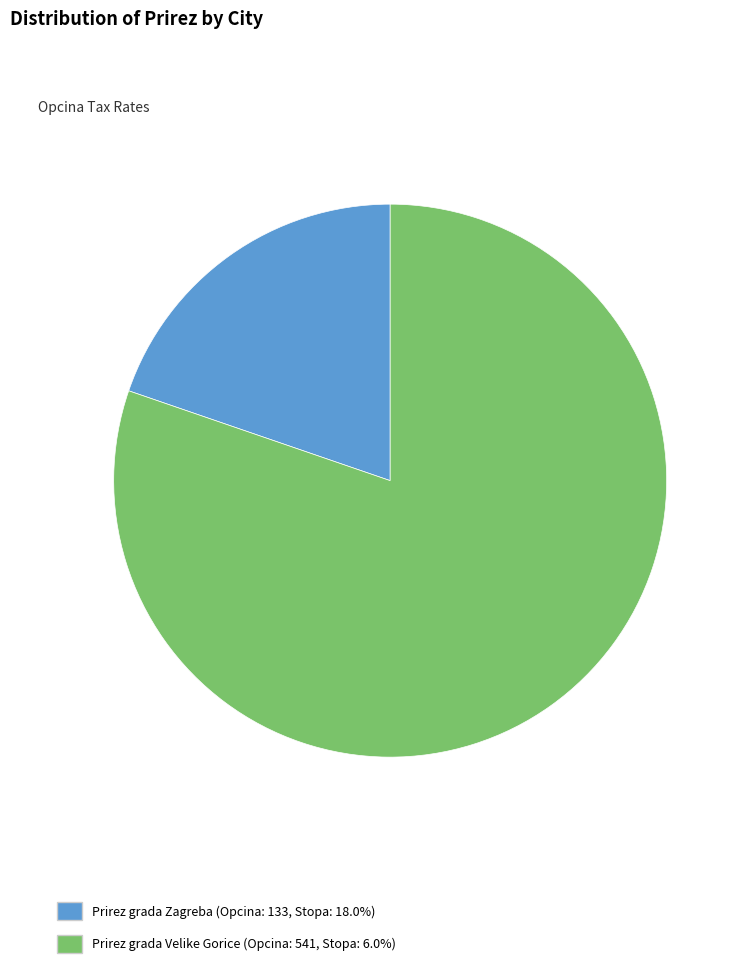

Do Prirez grada Velike Gorice (Opcina: 541, Stopa: 6.0%) and Prirez grada Zagreba (Opcina: 133, Stopa: 18.0%) together represent more than half of the pie?

Yes